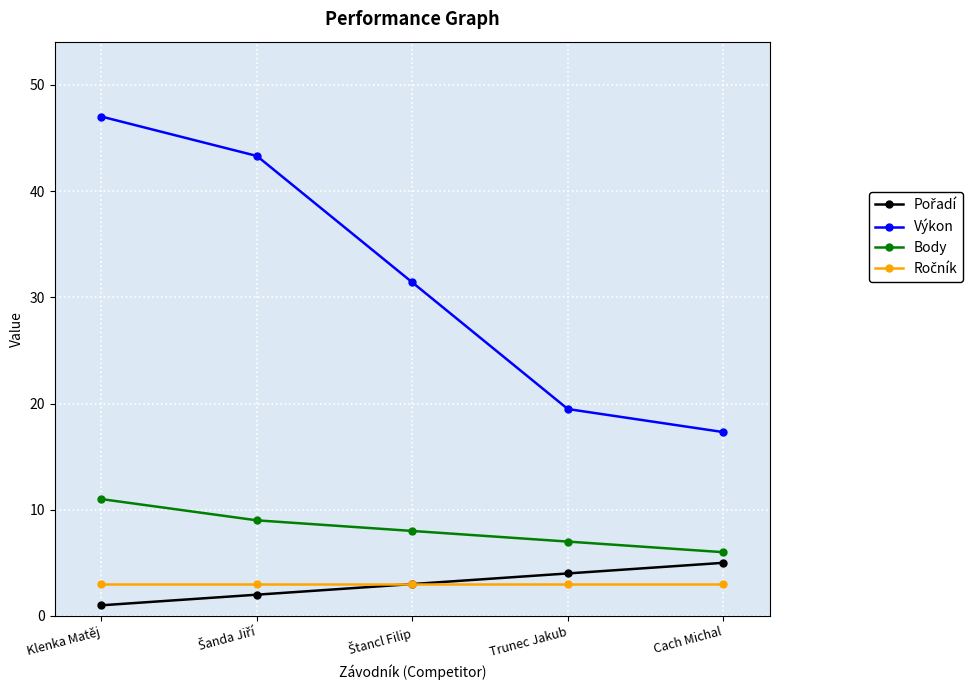

What is the label of the 2nd point from the right?

Trunec Jakub